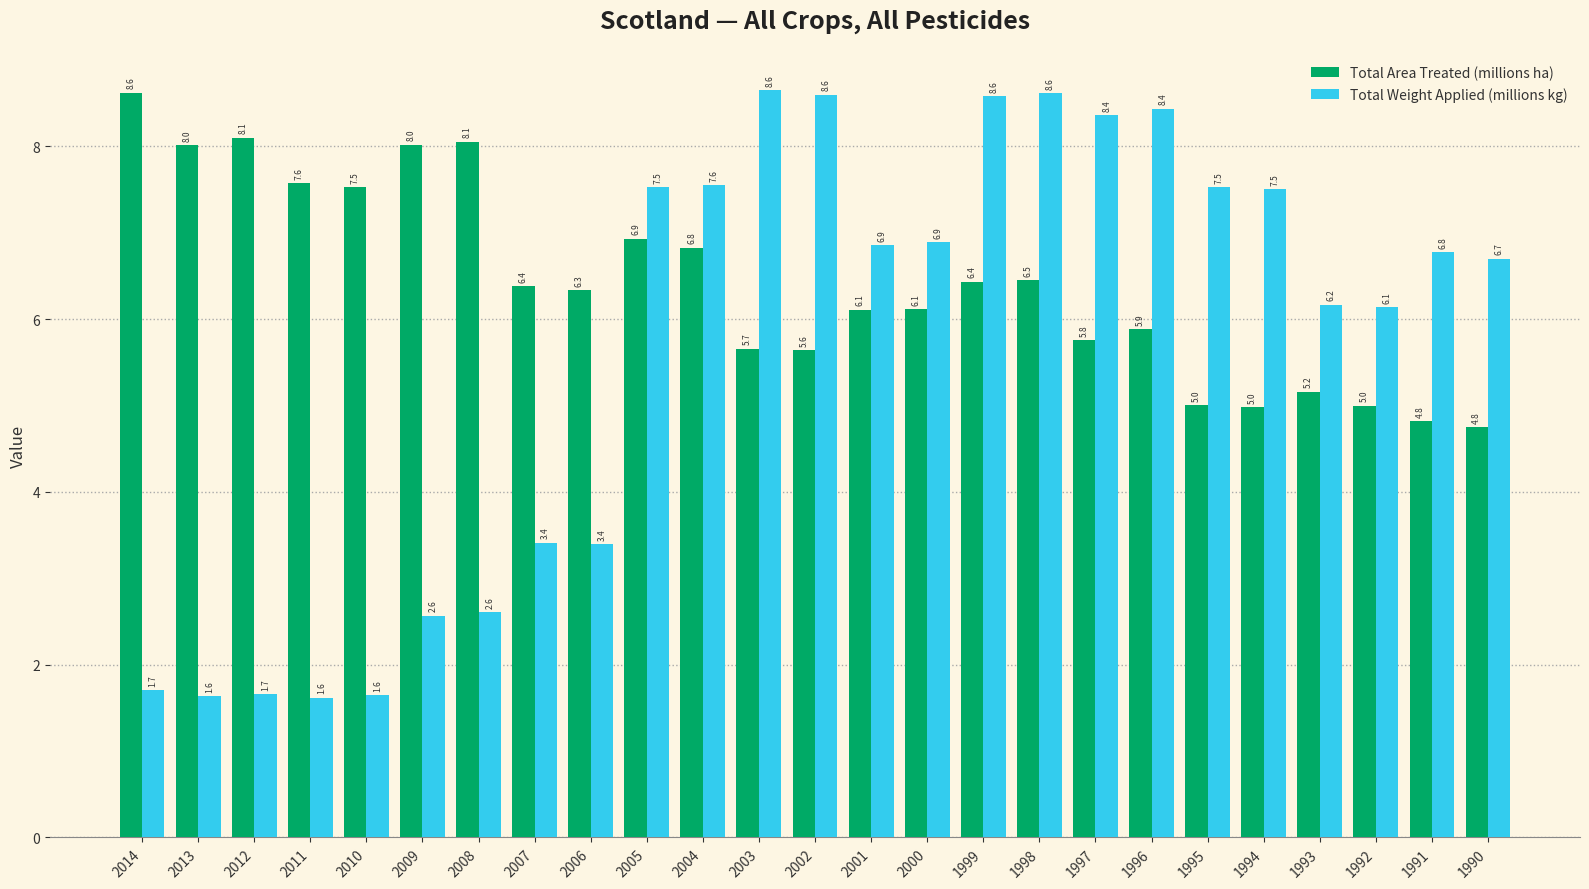

True or false: Total Area Treated (millions ha) has a value of 8.0 at 2013.

True